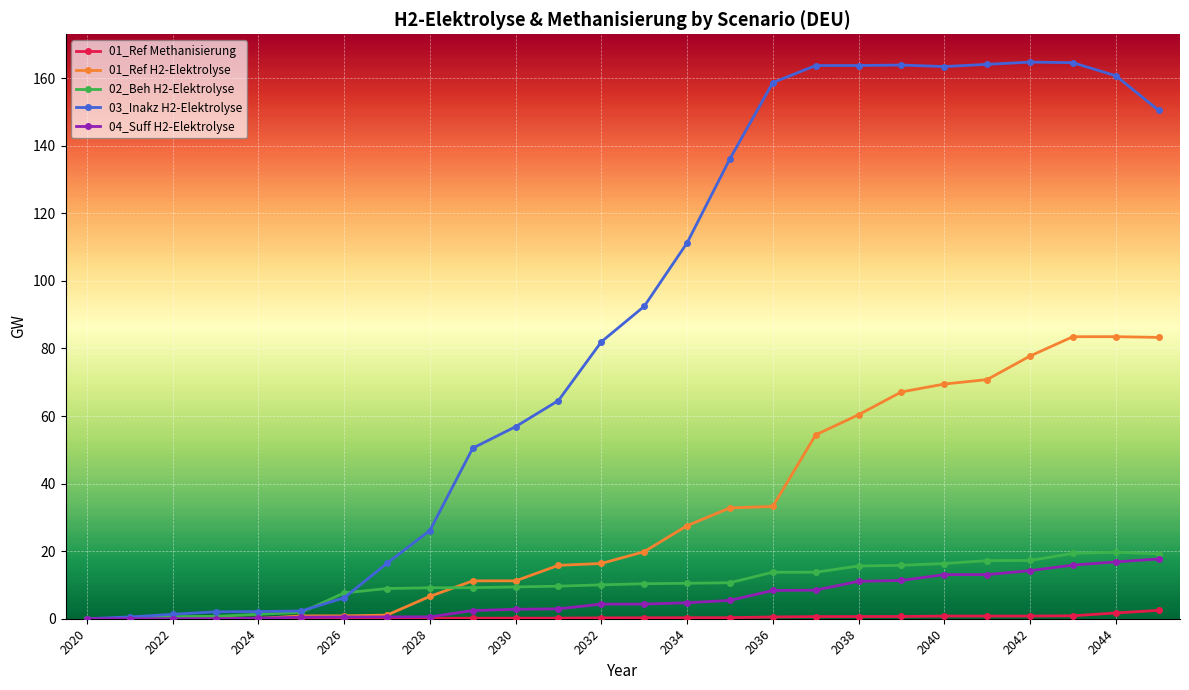

What is the highest value of the 03_Inakz H2-Elektrolyse series?

164.8